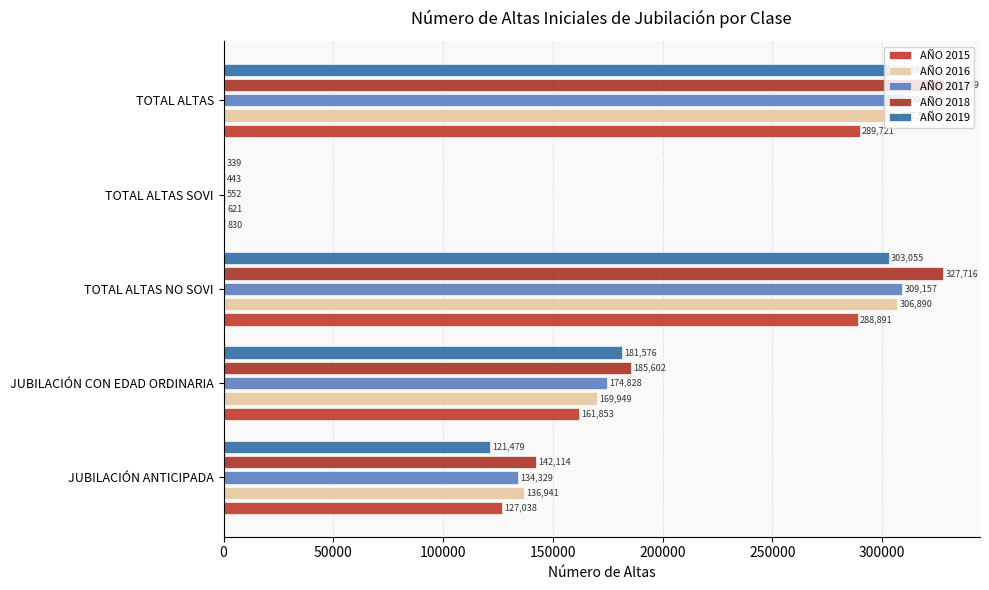

At which label is AÑO 2017 closest to 155130?

JUBILACIÓN CON EDAD ORDINARIA